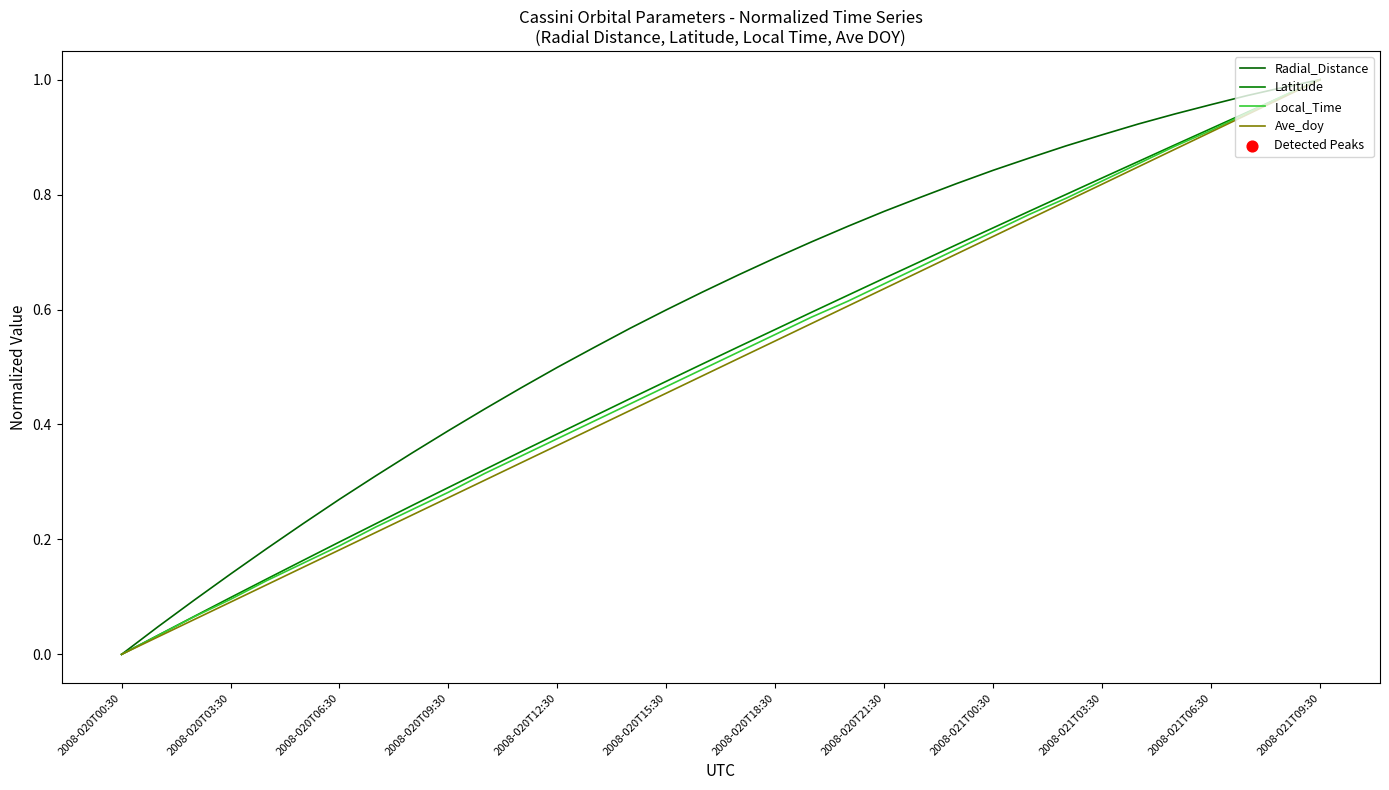

Is this an area chart (filled region under the line)?

No